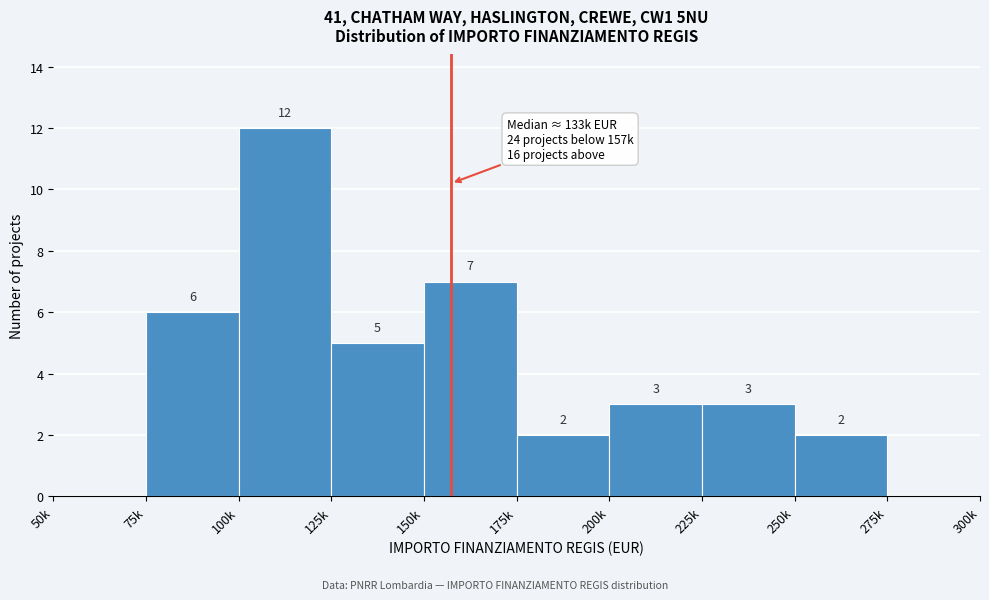

Reading left to right, what are all the values shown in this chart?

50k=0	75k=6	100k=12	125k=5	150k=7	175k=2	200k=3	225k=3	250k=2	275k=0